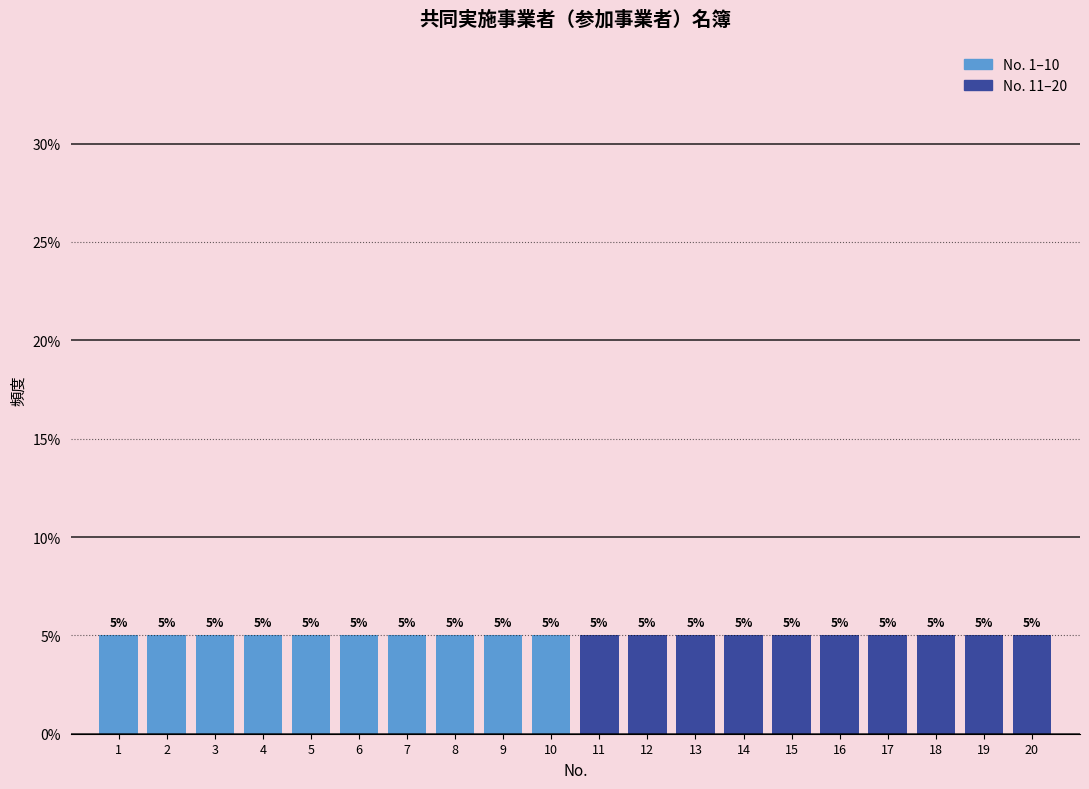

How tall is the bar that spans 17.5 to 18.5 on the x-axis?

5